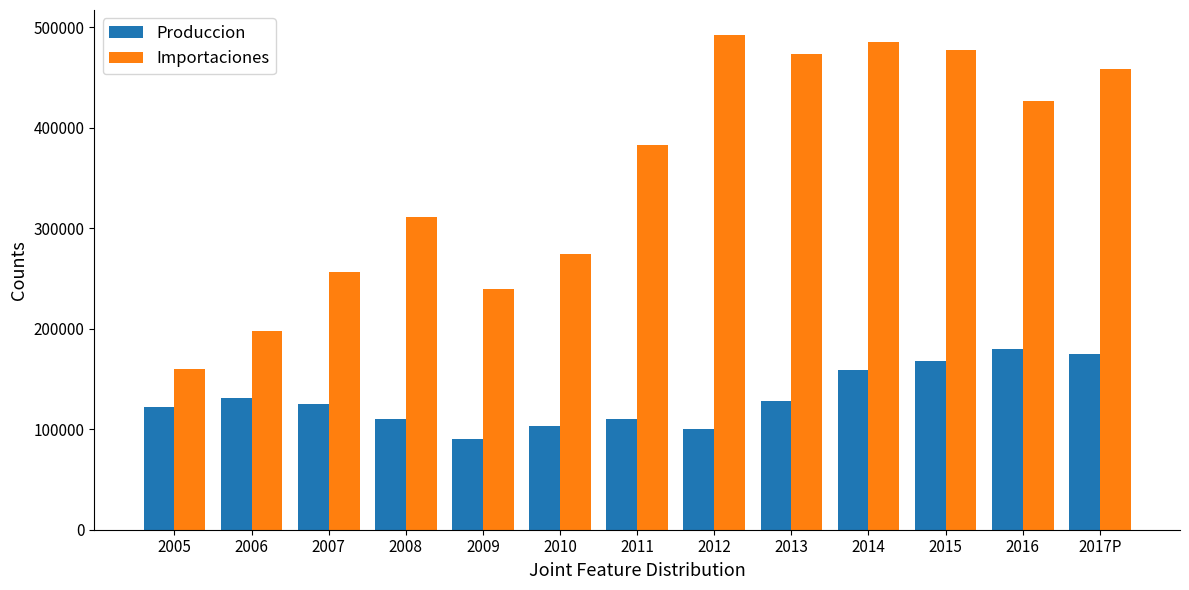

Which series changed the most between 2005 and 2007?

Importaciones